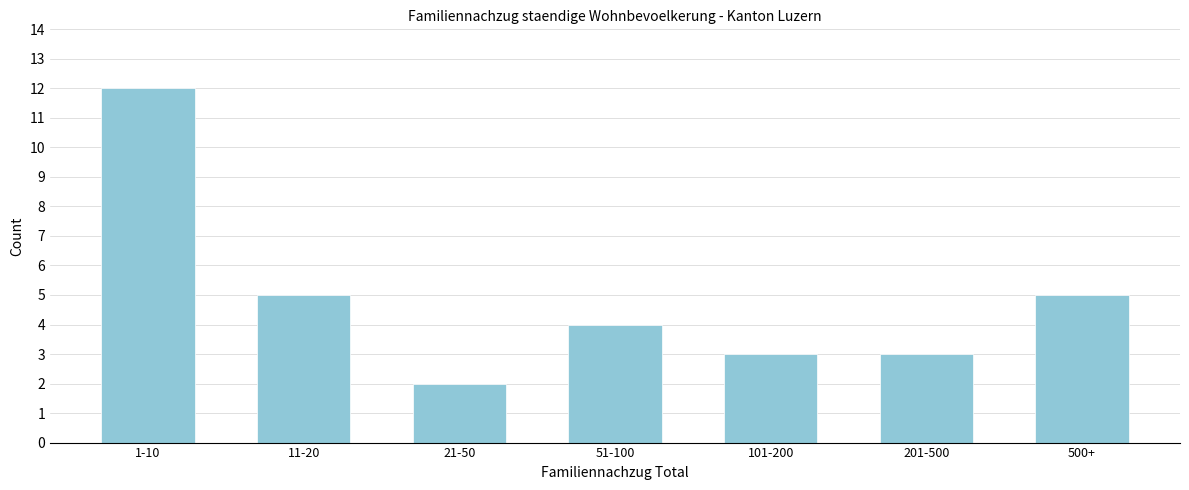

Reading left to right, extract all data points from this chart.

1-10=12	11-20=5	21-50=2	51-100=4	101-200=3	201-500=3	500+=5